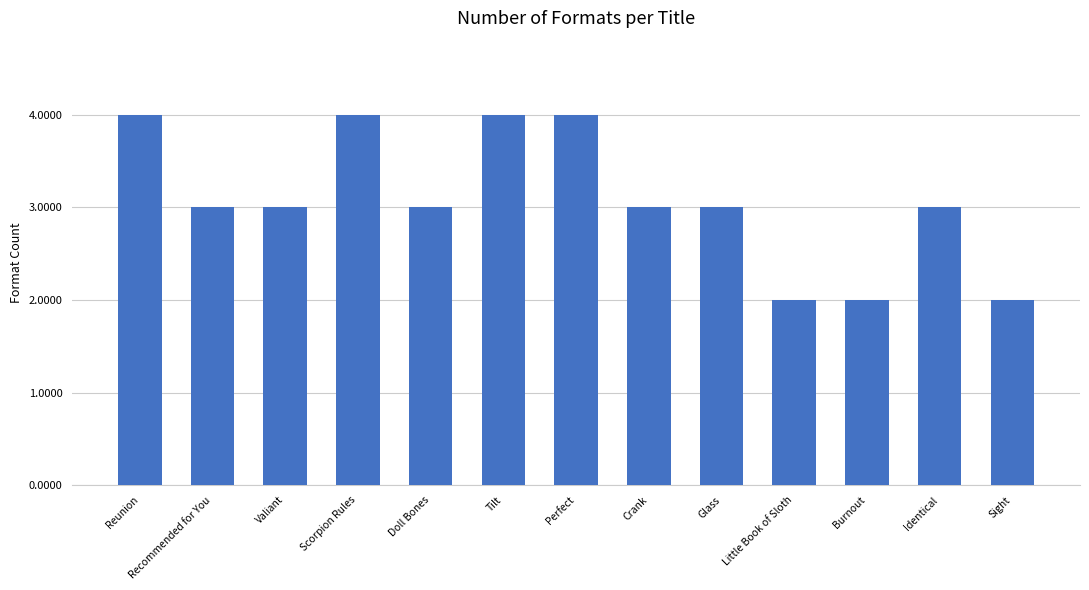

What is the label of the 8th bar from the right?

Tilt